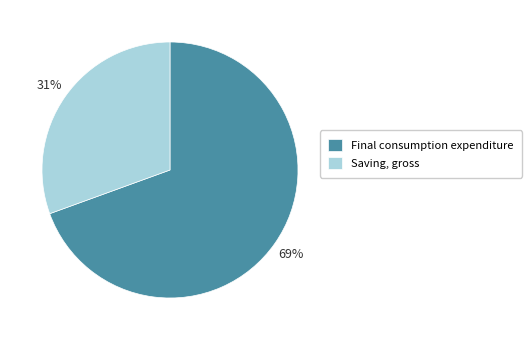

Between Saving, gross and Final consumption expenditure, which is larger?

Final consumption expenditure